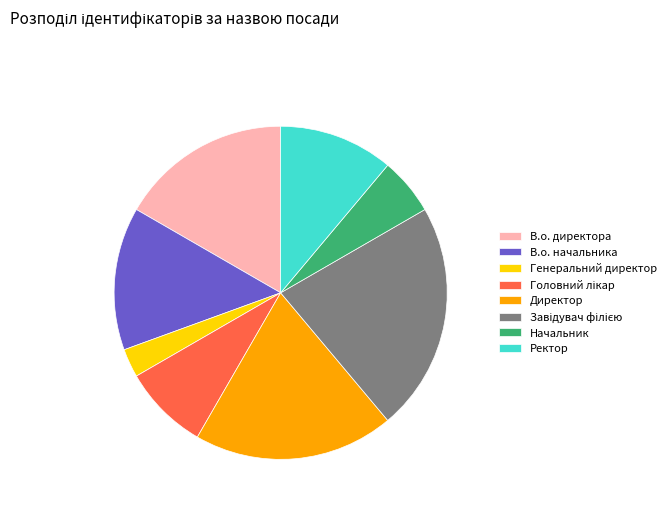

Which category has the smallest portion of the pie?

Генеральний директор